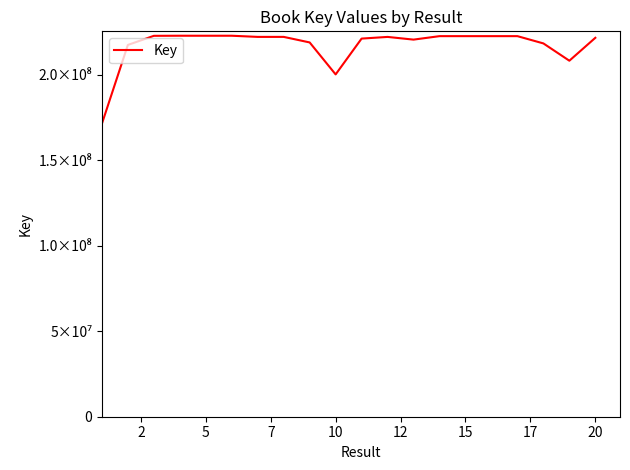

Is this an area chart (filled region under the line)?

No